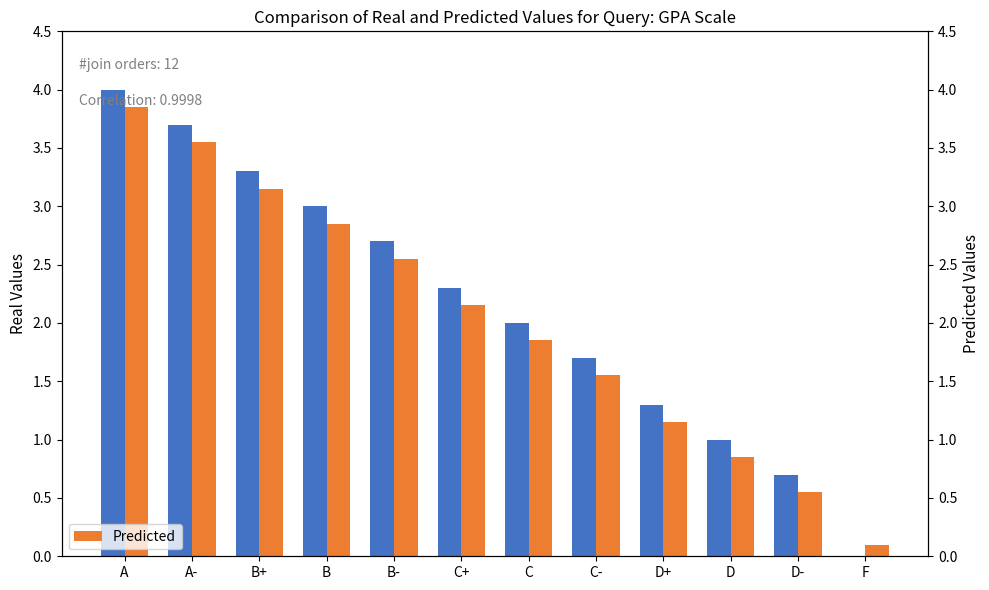

At which label is Real Values closest to 2?

C